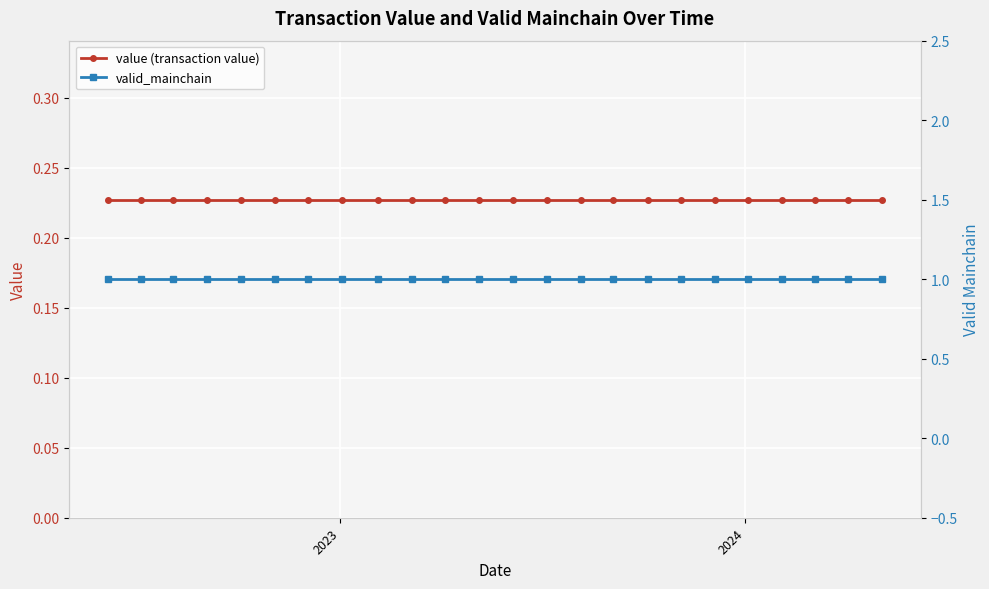

Is the value of valid_mainchain at 4 greater than the value of value (transaction value) at 7?

Yes